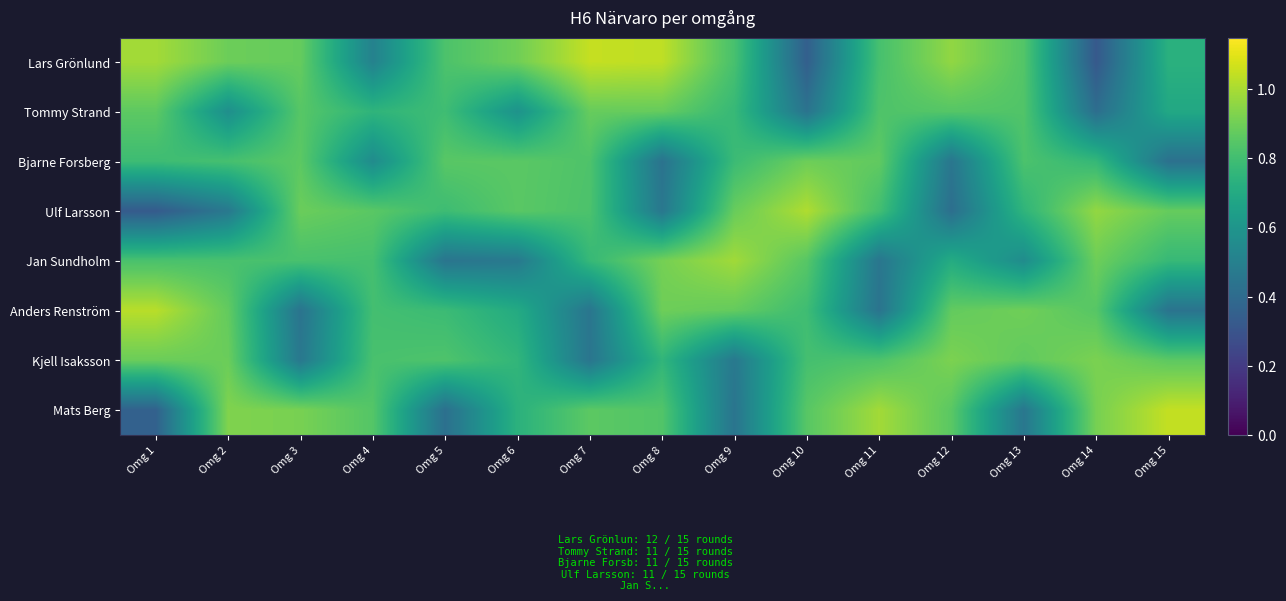

Which series has the largest total across all categories?

Lars Grönlund